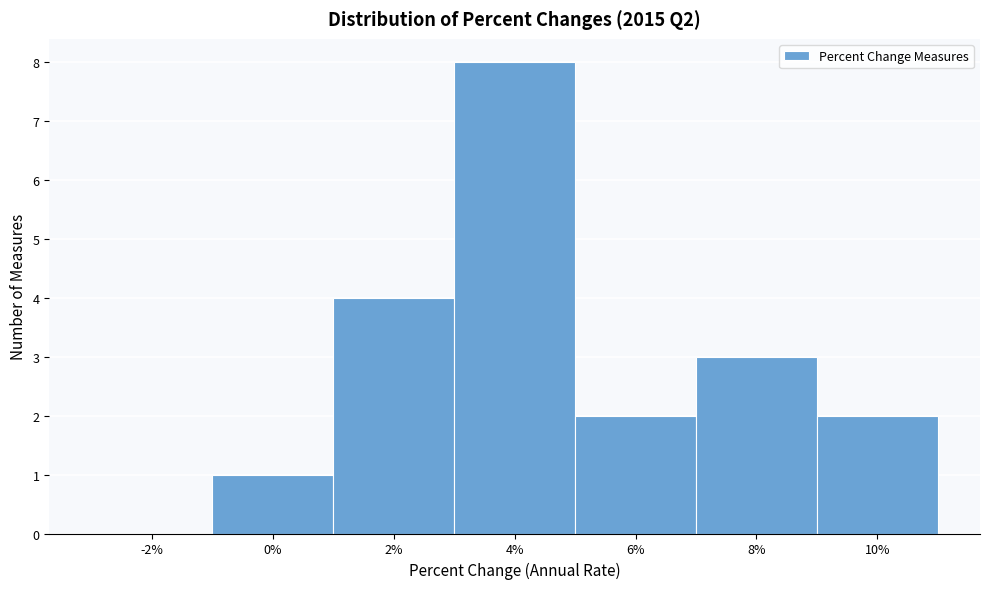

Reading right to left, transcribe all the data shown in this chart.

10%=2	8%=3	6%=2	4%=8	2%=4	0%=1	-2%=0